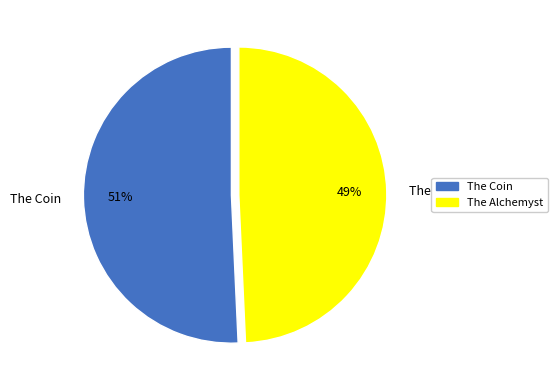

What percentage is the The Coin slice, to the nearest percent?

51%